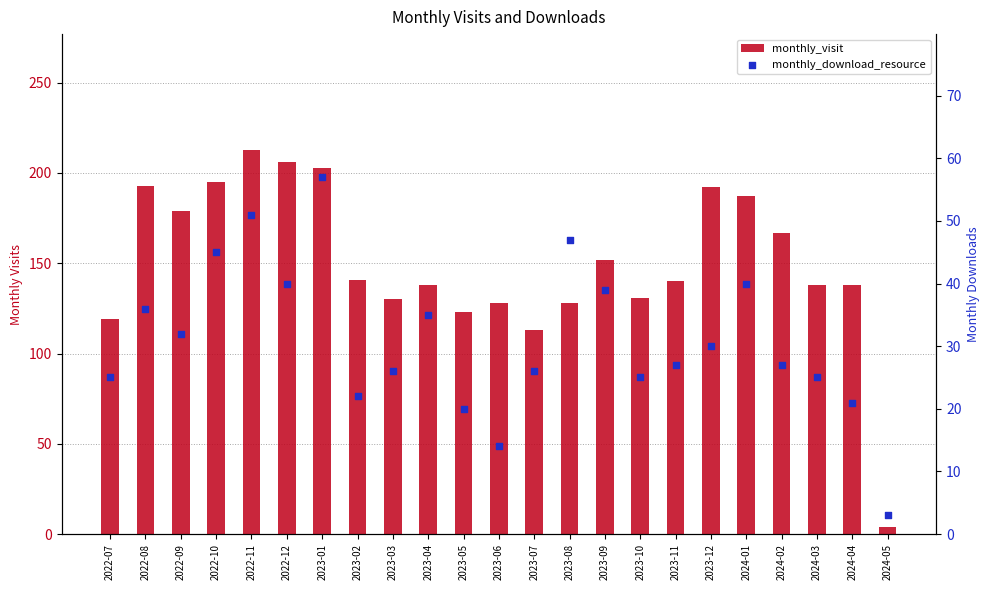

Which series reaches the maximum Y coordinate?

monthly_visit